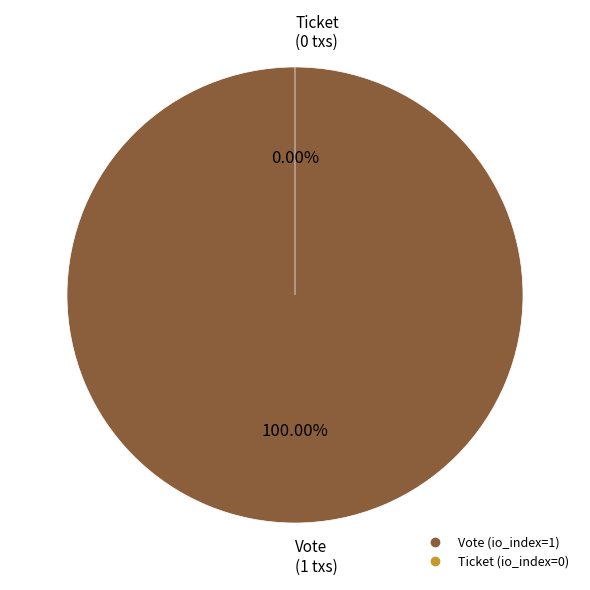

To the nearest percent, what is the average slice percentage?

50%